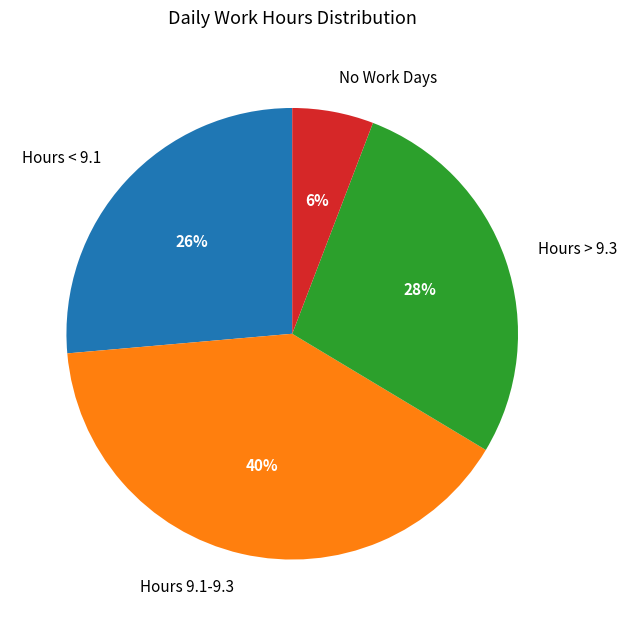

What is the ratio of the value at Hours > 9.3 to the value at Hours 9.1-9.3?

0.7